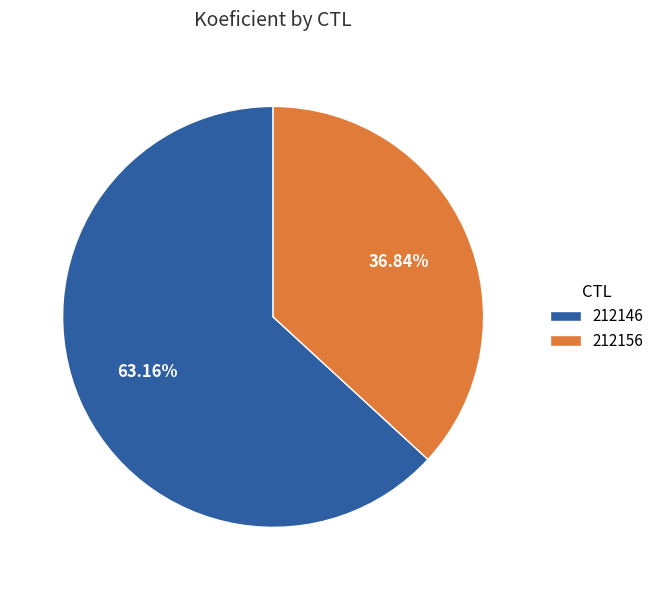

What is the ratio of the value at 212146 to the value at 212156?

1.7